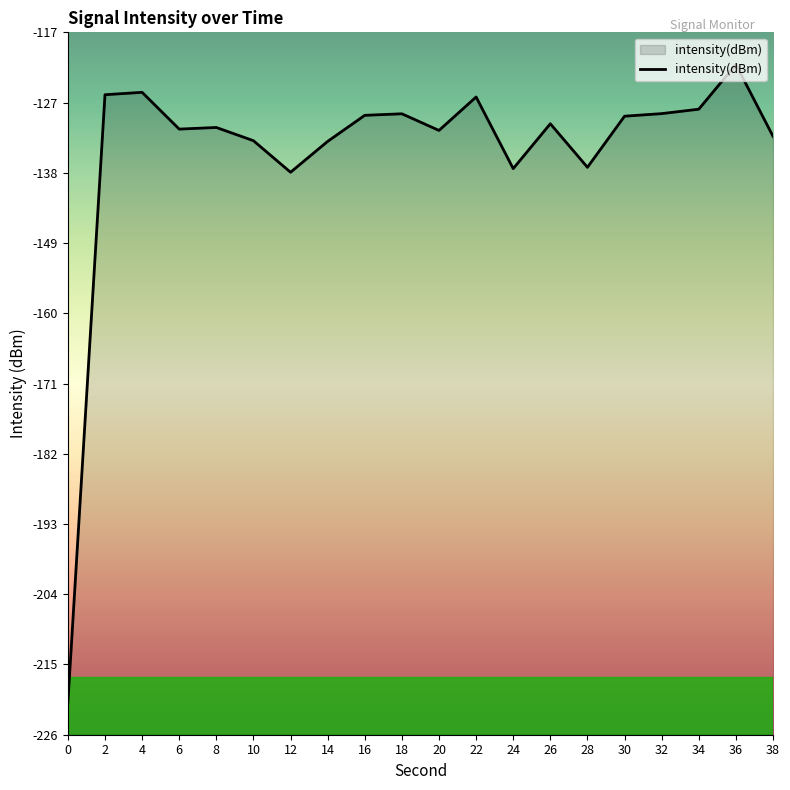

The chart shows a value of -130.7 at 26. True or false?

True